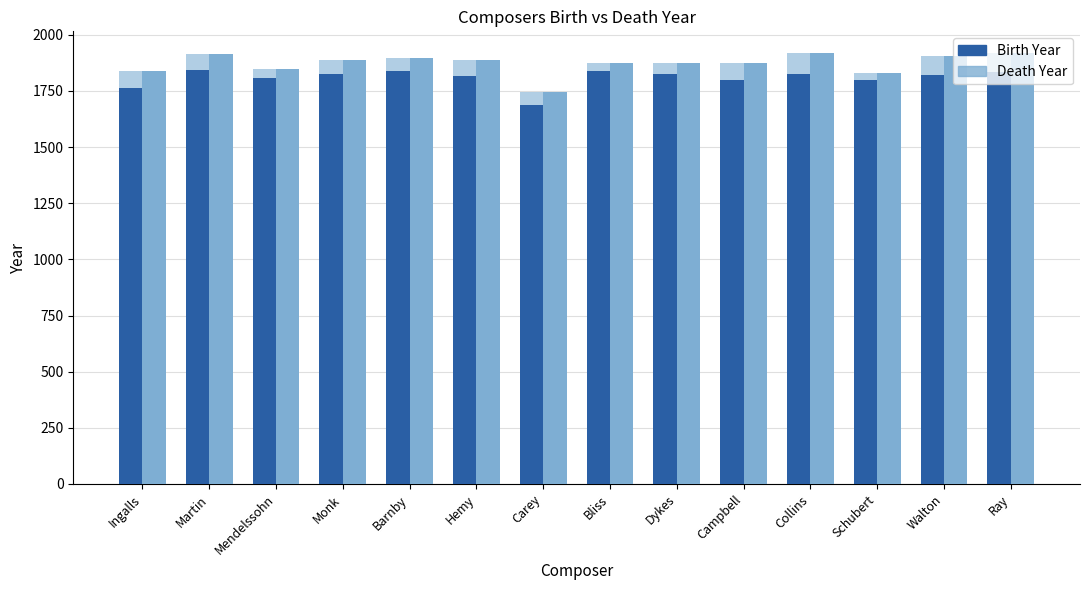

List the series in order of their overall mean, highest first.

Death Year, Birth Year